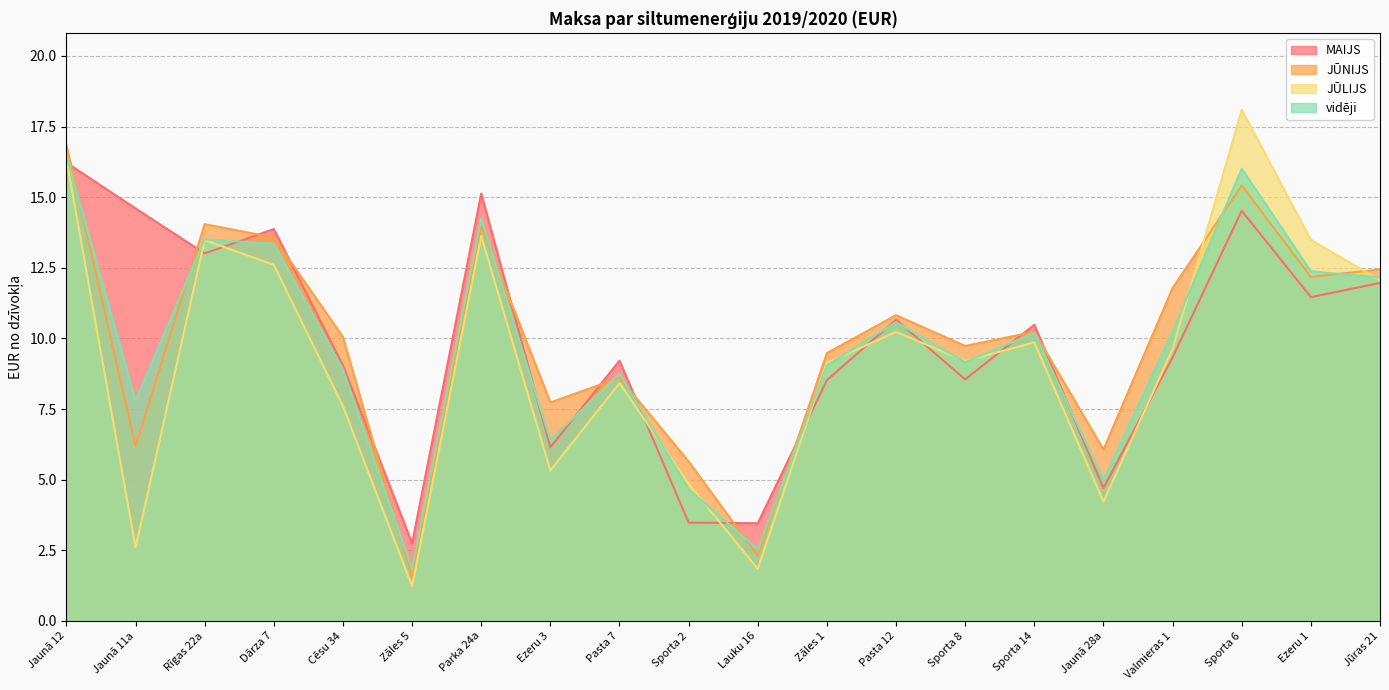

What is the average value of the JŪNIJS series?

9.9